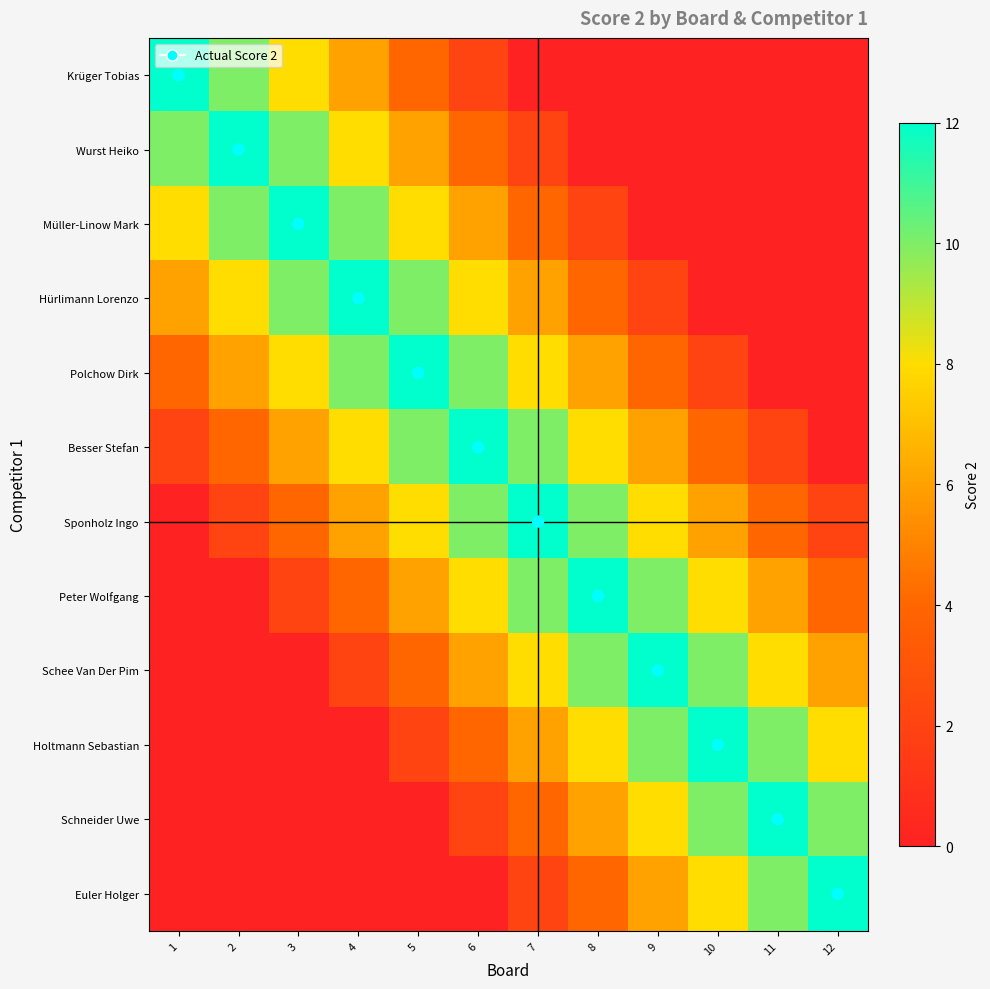

At which category is the sum across all series the highest?

6